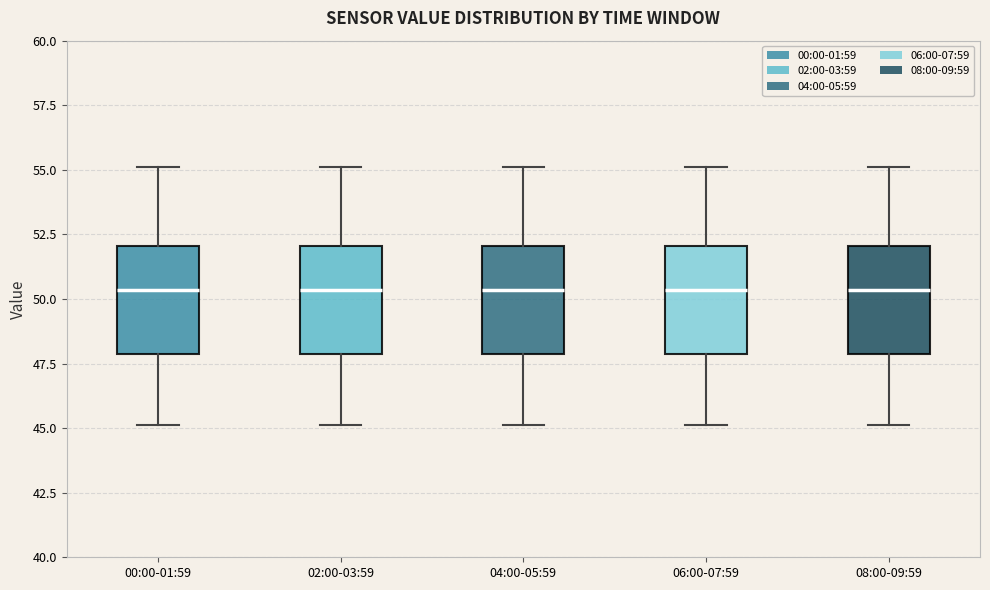

Reading left to right, read every box against the y-axis: the position of its median line, the range the box covers, and the ends of its whiskers. The values are not printed on the chart, so give them approximately, as read against the axis.

00:00-01:59: median 50.5, box 48.0 to 52.0, whiskers 45.0 to 55.0
02:00-03:59: median 50.5, box 48.0 to 52.0, whiskers 45.0 to 55.0
04:00-05:59: median 50.5, box 48.0 to 52.0, whiskers 45.0 to 55.0
06:00-07:59: median 50.5, box 48.0 to 52.0, whiskers 45.0 to 55.0
08:00-09:59: median 50.5, box 48.0 to 52.0, whiskers 45.0 to 55.0